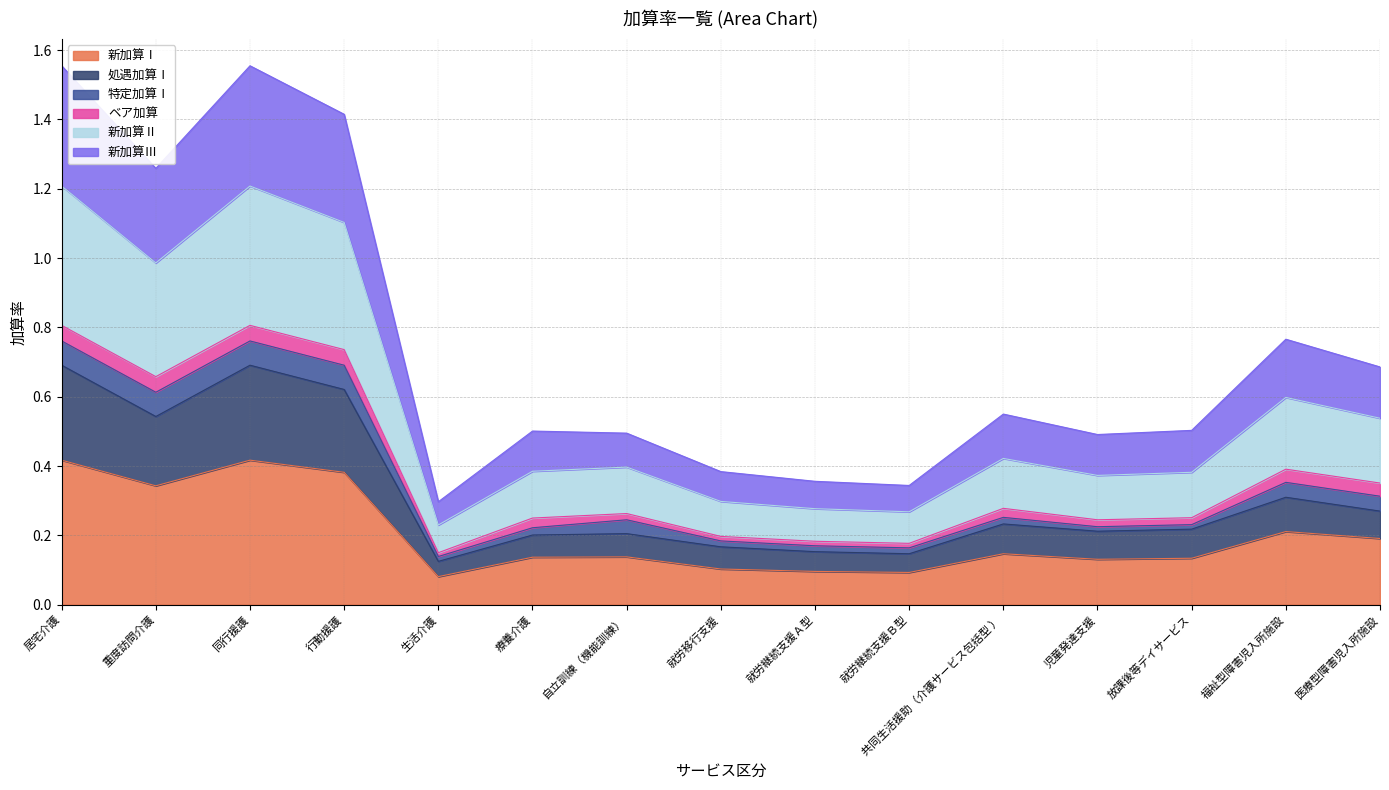

At which category is the sum across all series the highest?

居宅介護